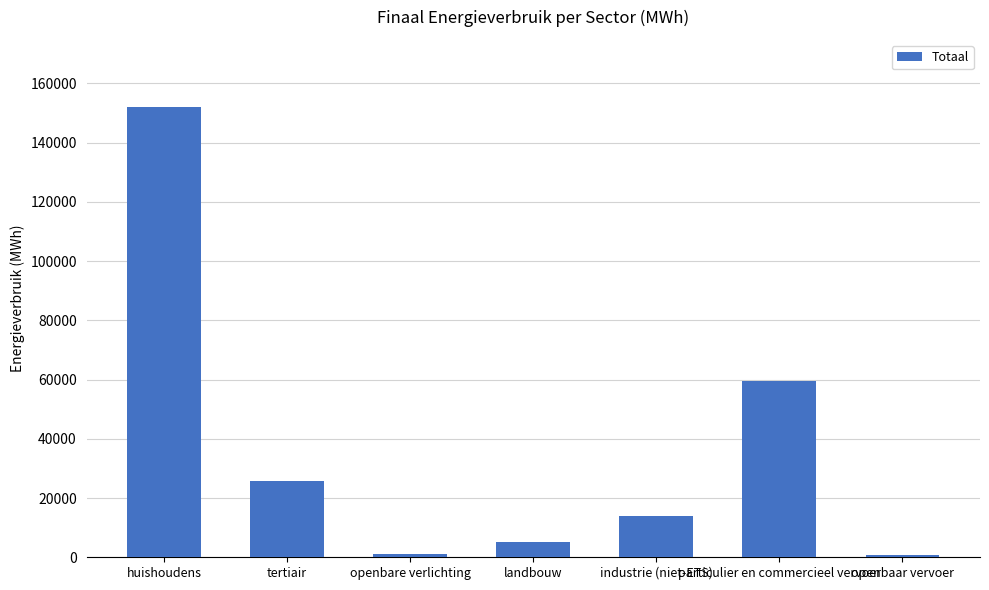

The chart shows a value of 59578.1 at particulier en commercieel vervoer. True or false?

True